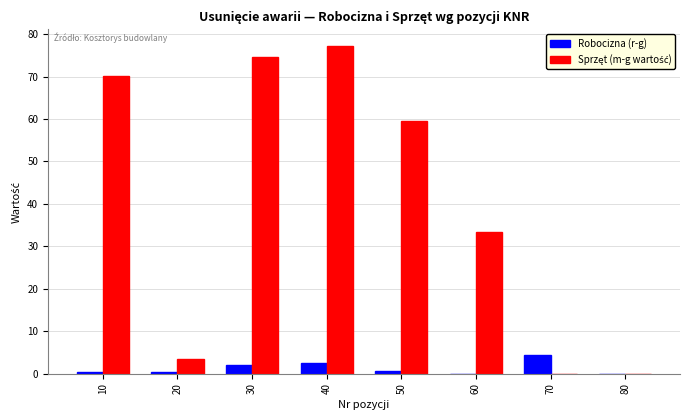

How many groups of bars are there?

8